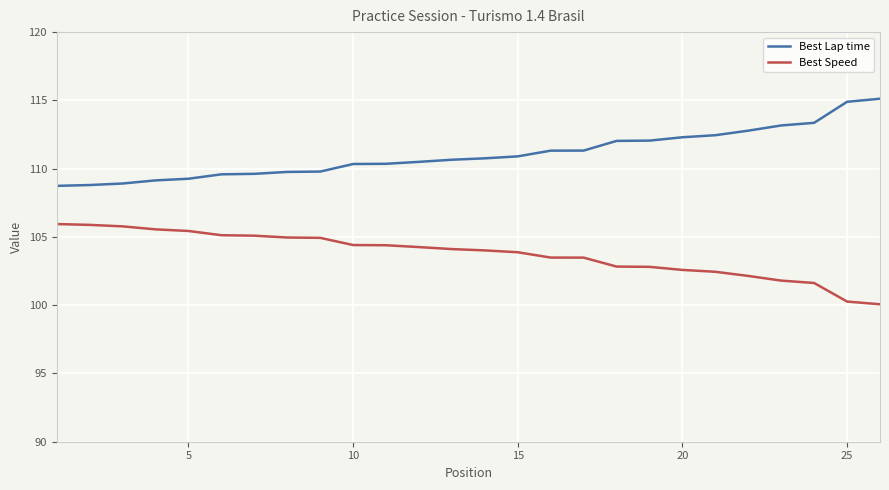

List the series in order of their peak value, highest first.

Best Lap time, Best Speed